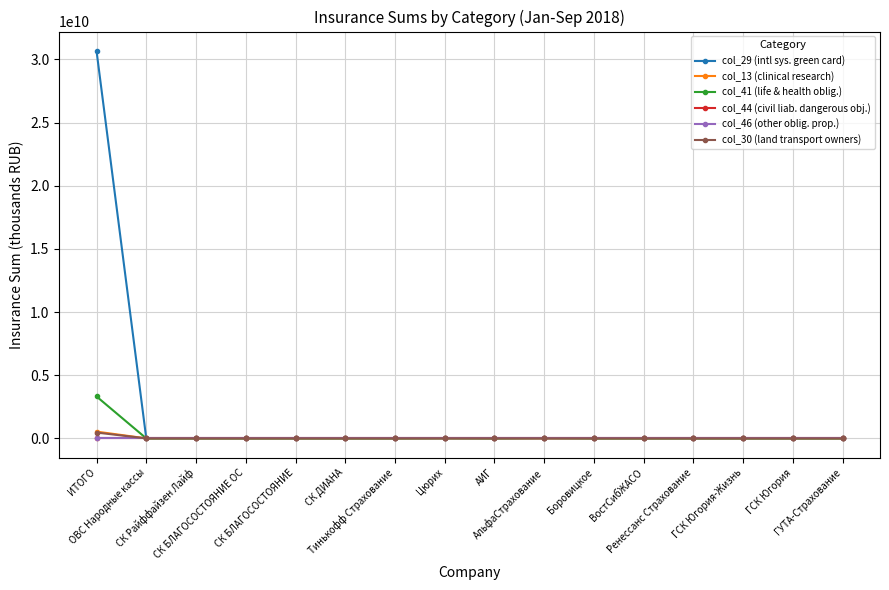

Does the chart have visible grid lines?

Yes